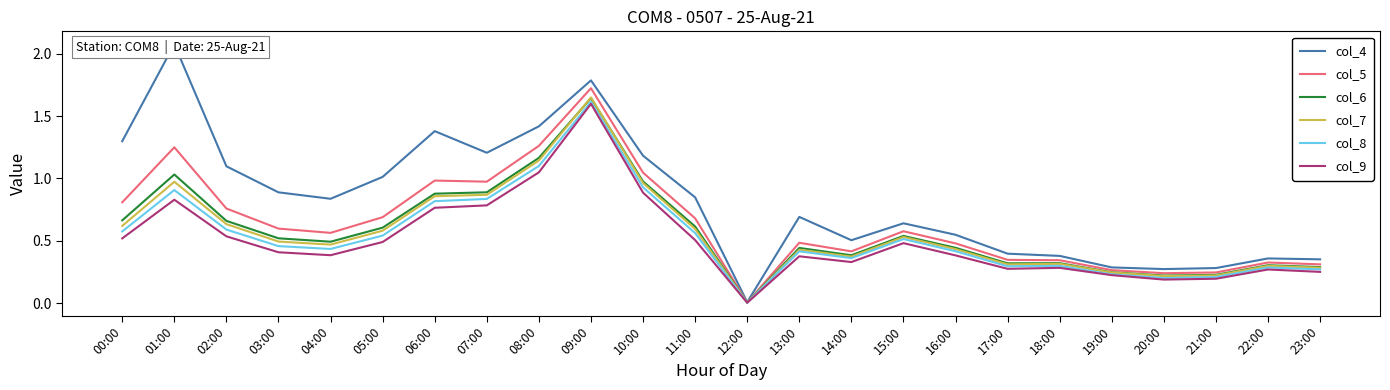

Where is the first local maximum for col_6?

01:00